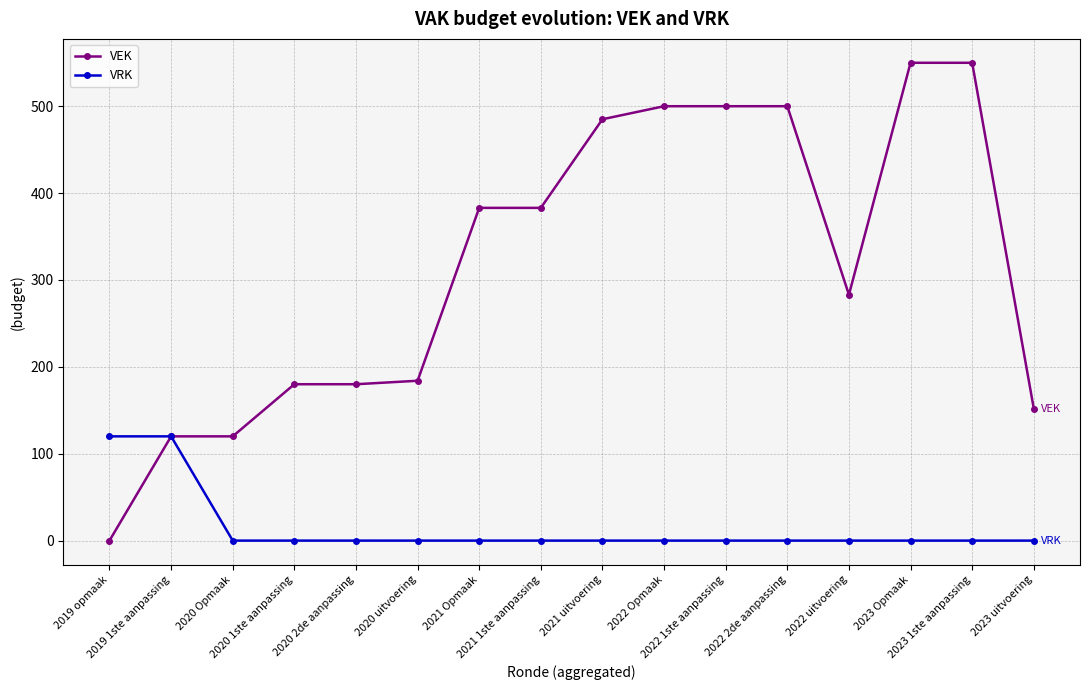

Reading left to right, transcribe all the data shown in this chart.

VEK: 2019 opmaak=0	2019 1ste aanpassing=120	2020 Opmaak=120	2020 1ste aanpassing=180	2020 2de aanpassing=180	2020 uitvoering=184	2021 Opmaak=383	2021 1ste aanpassing=383	2021 uitvoering=485	2022 Opmaak=500	2022 1ste aanpassing=500	2022 2de aanpassing=500	2022 uitvoering=283	2023 Opmaak=550	2023 1ste aanpassing=550	2023 uitvoering=152
VRK: 2019 opmaak=120	2019 1ste aanpassing=120	2020 Opmaak=0	2020 1ste aanpassing=0	2020 2de aanpassing=0	2020 uitvoering=0	2021 Opmaak=0	2021 1ste aanpassing=0	2021 uitvoering=0	2022 Opmaak=0	2022 1ste aanpassing=0	2022 2de aanpassing=0	2022 uitvoering=0	2023 Opmaak=0	2023 1ste aanpassing=0	2023 uitvoering=0